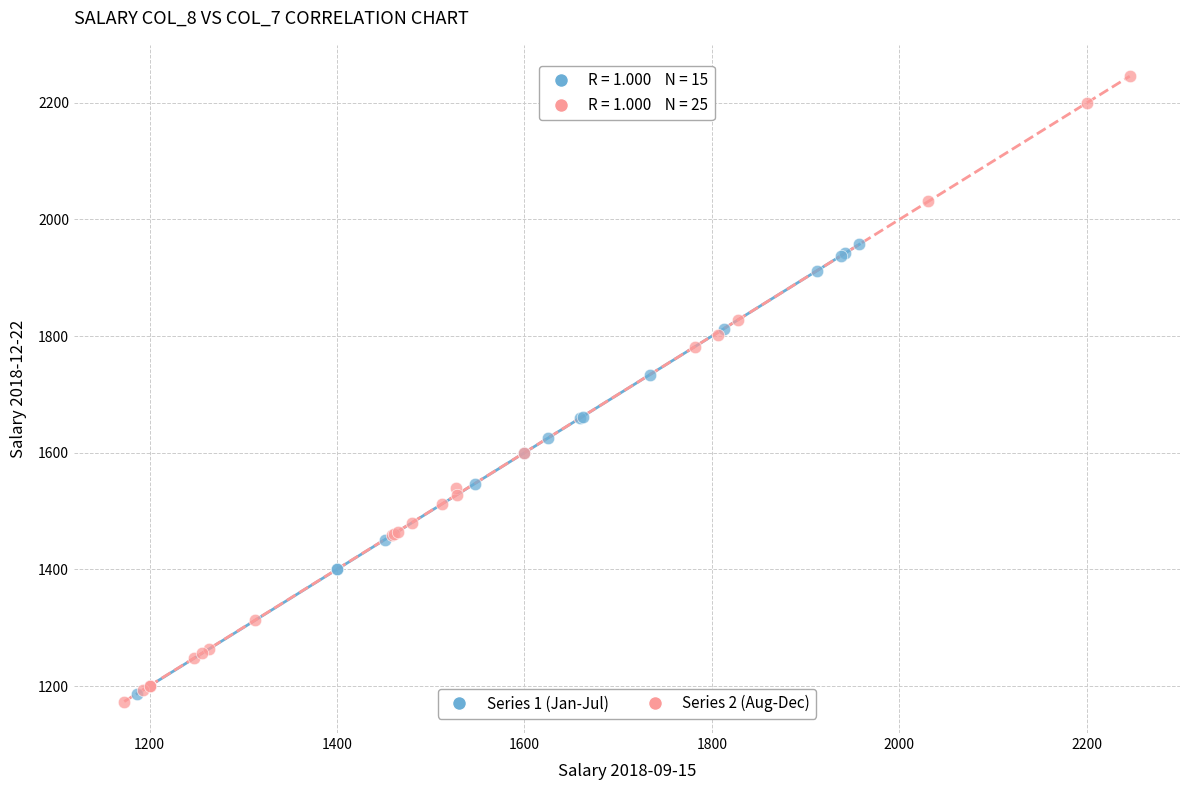

Which series reaches the maximum Y coordinate?

Series 2 (Aug-Dec)